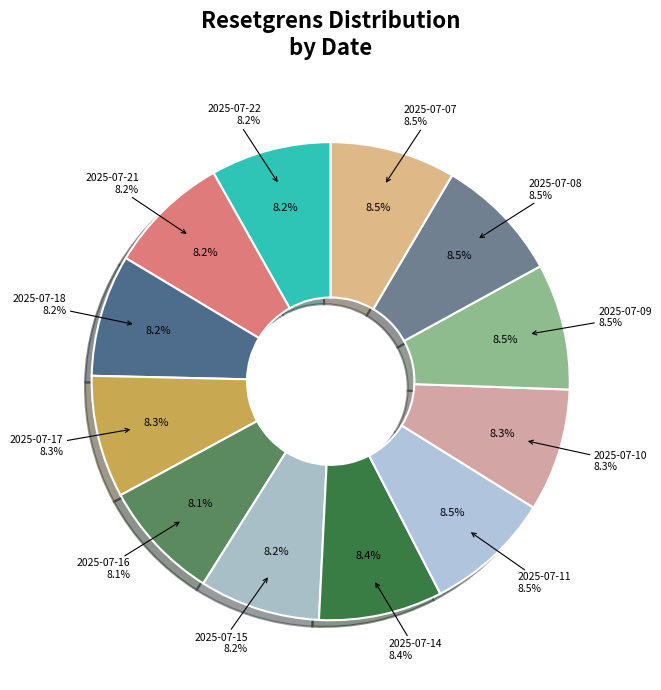

True or false: 2025-07-14 accounts for 8% of the total.

True